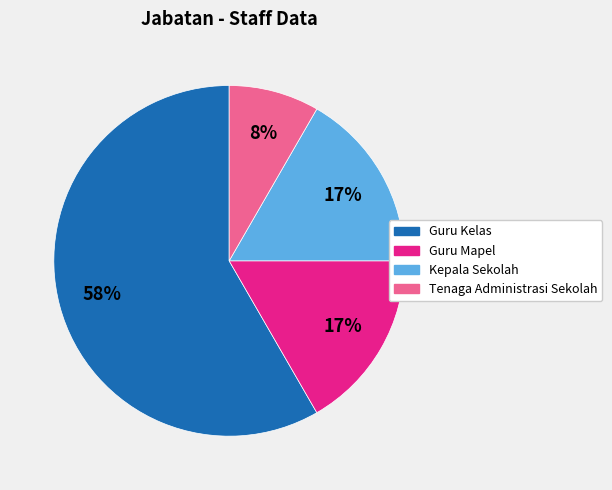

Which category has the smallest portion of the pie?

Tenaga Administrasi Sekolah